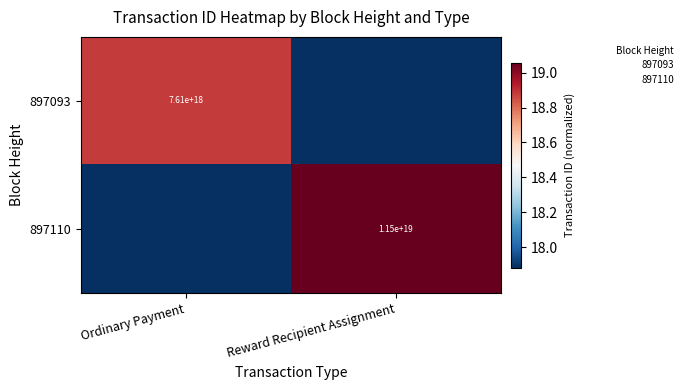

Between Ordinary Payment and Reward Recipient Assignment, which series saw the biggest shift?

897110